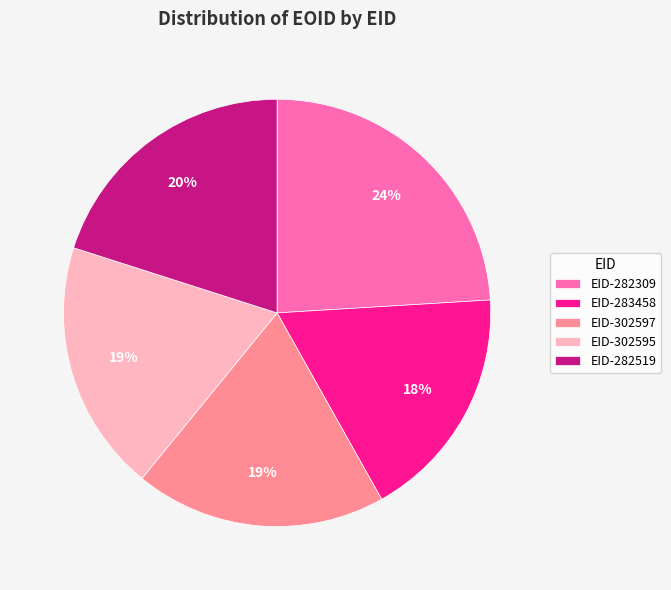

To the nearest percent, what is the combined percentage of EID-283458 and EID-282309?

42%